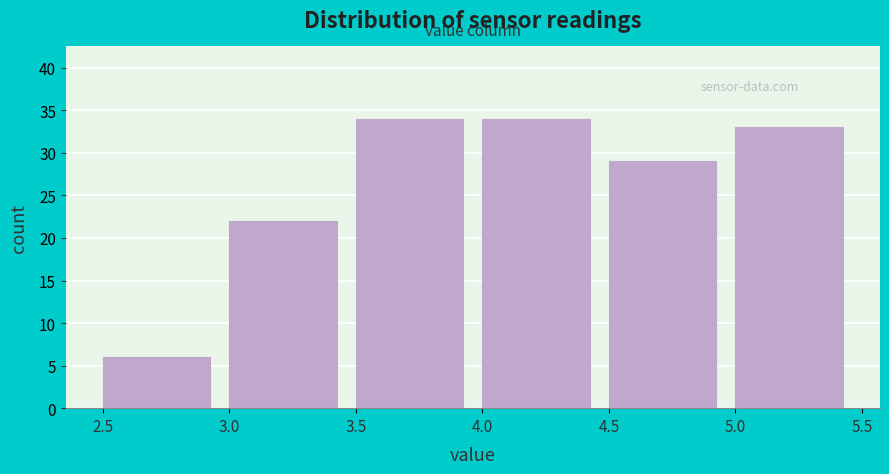

Reading left to right, list every bar in this chart as the range it spans on the x-axis followed by its height. The values are not printed on the chart, so give them approximately, as read against the axis.

2.5 to 3.0: 6
3.0 to 3.5: 22
3.5 to 4.0: 34
4.0 to 4.5: 34
4.5 to 5.0: 29
5.0 to 5.5: 33